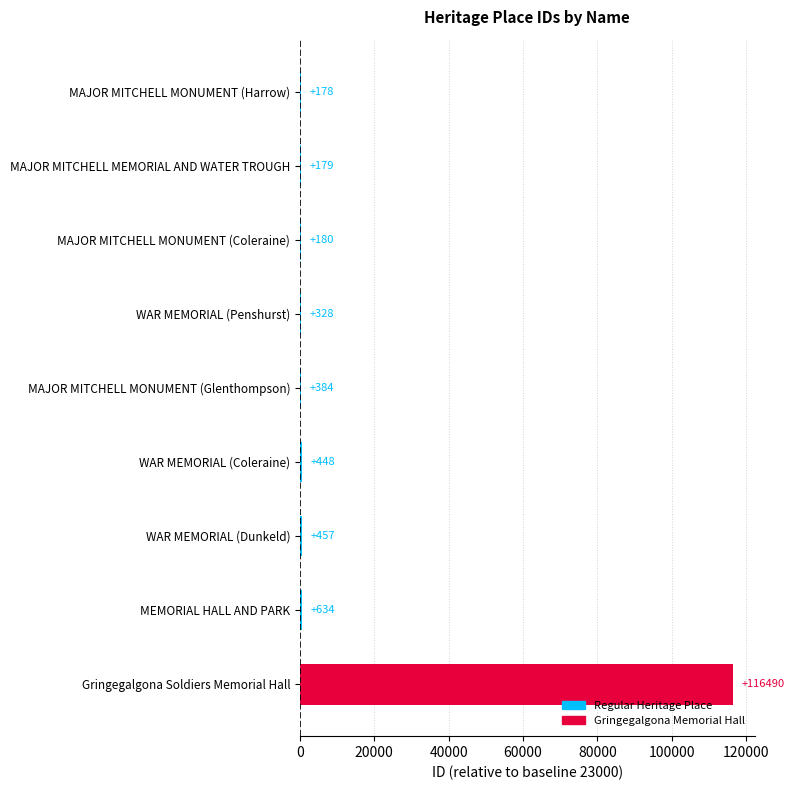

At which category does the chart reach its peak across all series?

Gringegalgona Soldiers Memorial Hall